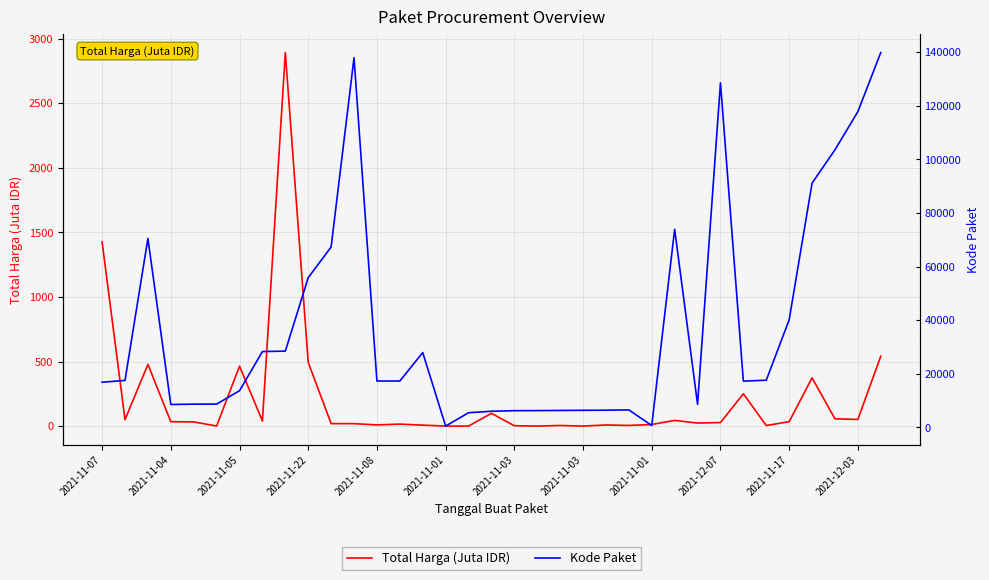

In Kode Paket, how many points are lower than both neighbors (excluding endpoints)?

6